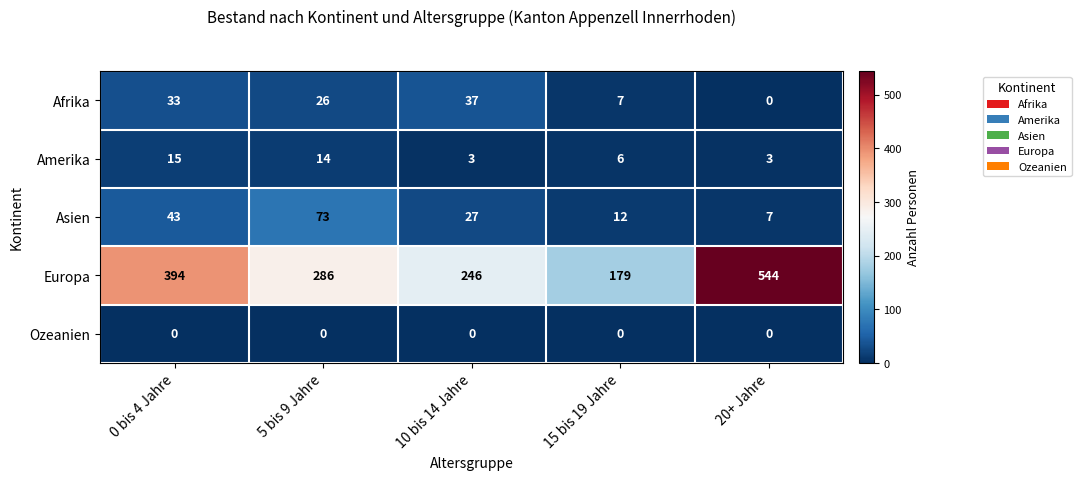

What is the maximum value shown in the chart?

544